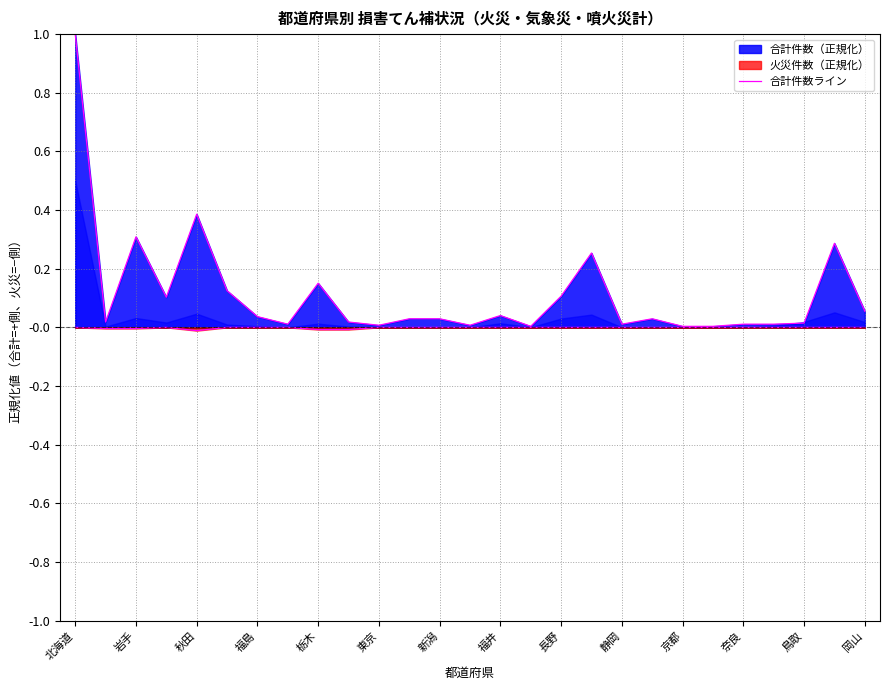

What is the difference between the second highest and second lowest values?

0.4